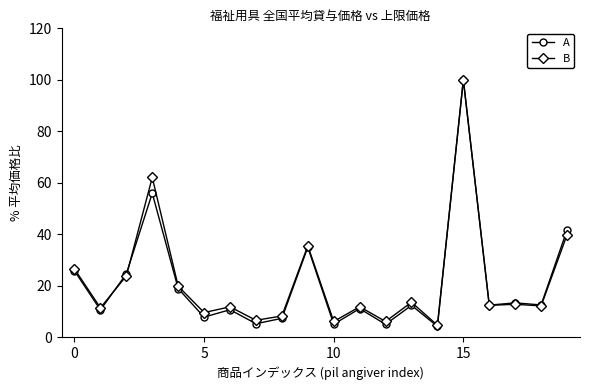

What is the minimum value shown in the chart?

4.2